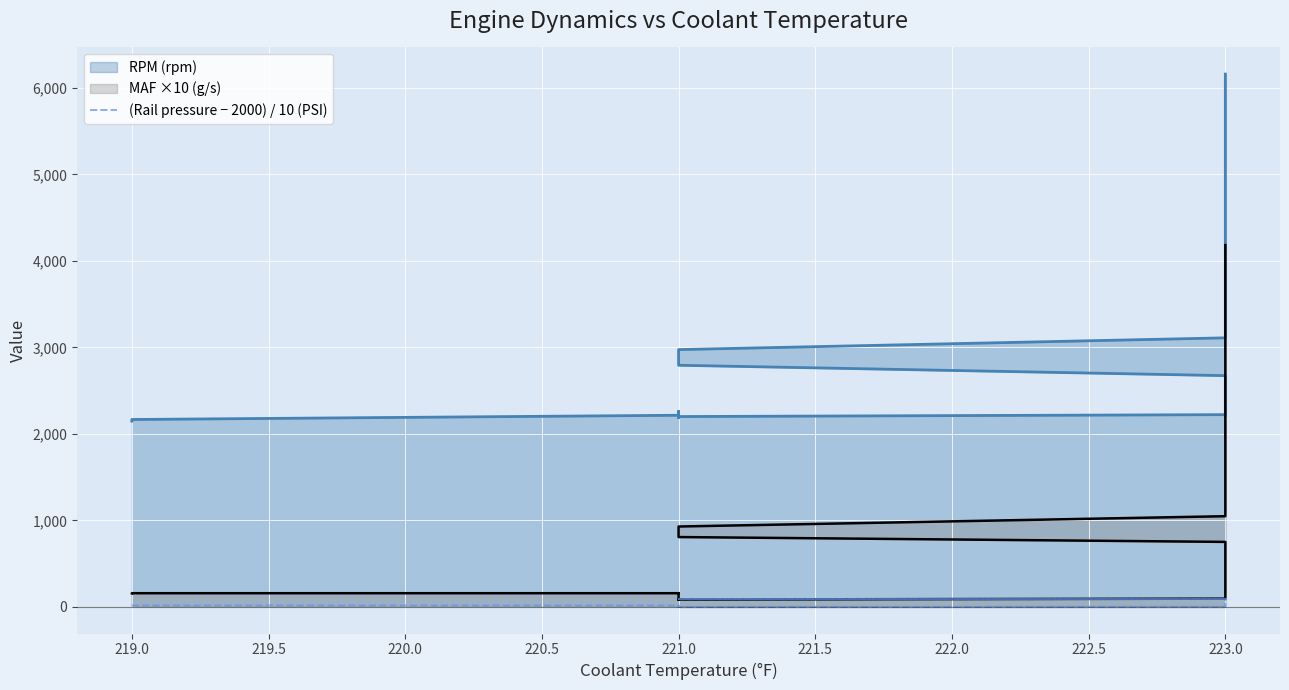

How many data points are above 16?

21